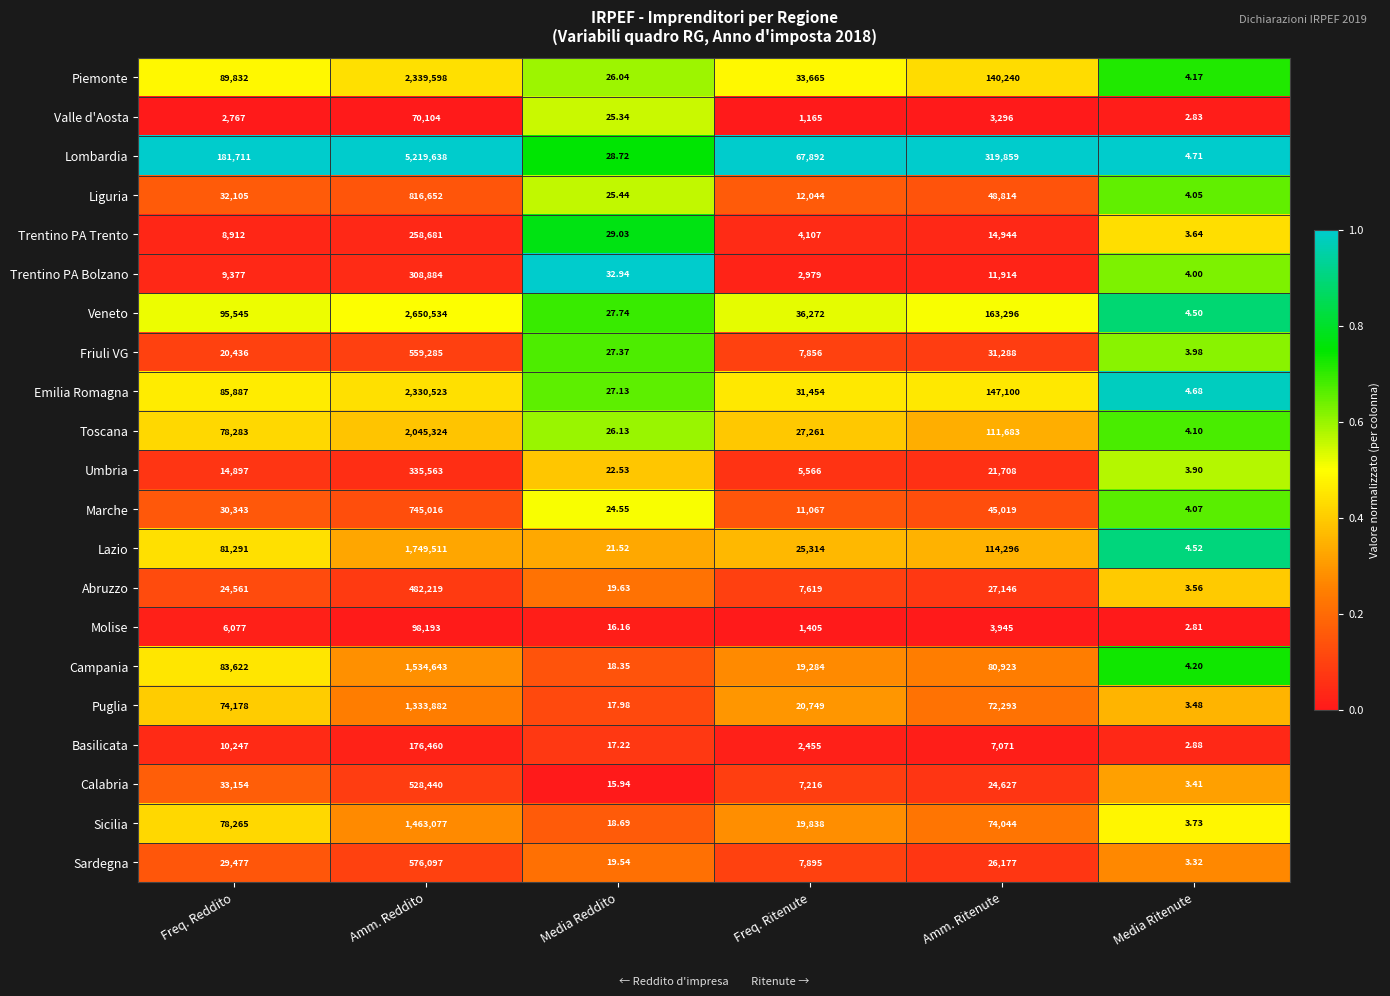

At which category is the sum across all series the highest?

Amm. Reddito